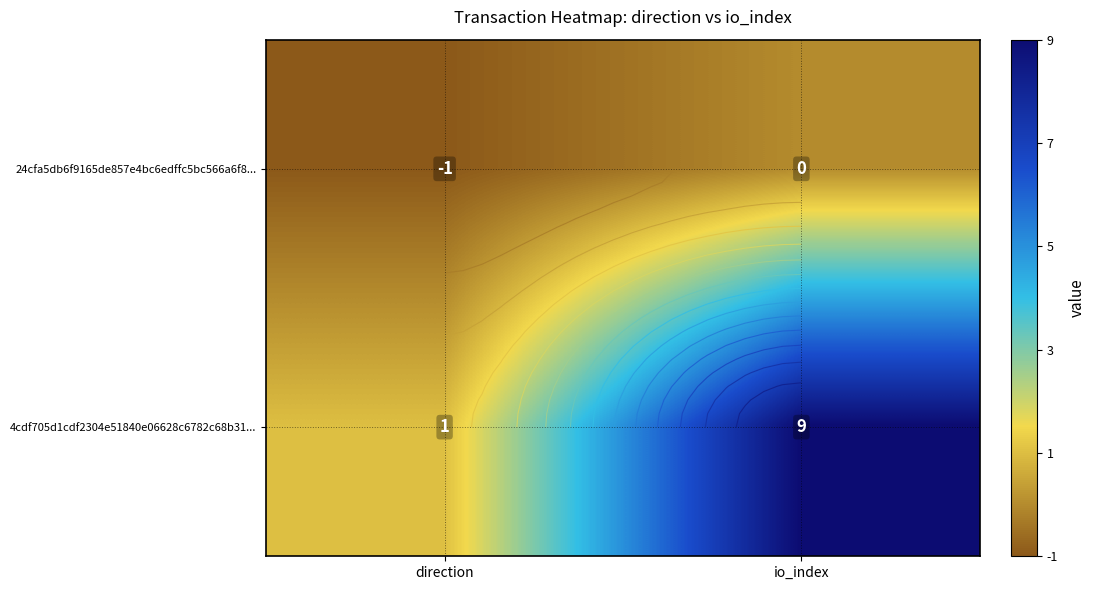

Rank the categories by 24cfa5db6f9165de857e4bc6edffc5bc566a6f8... value from highest to lowest.

io_index, direction